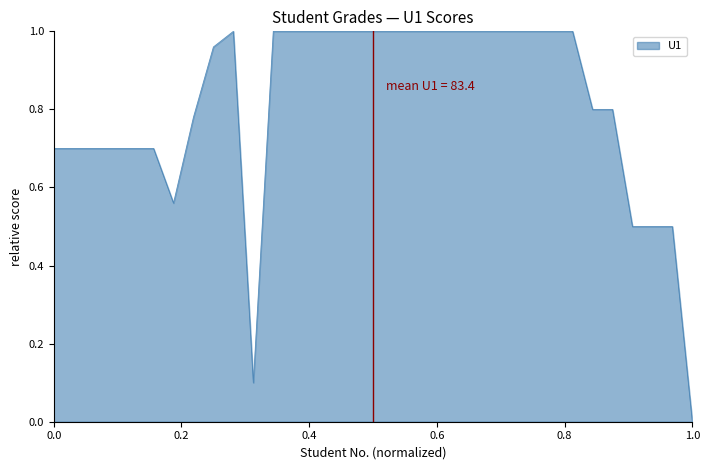

Is it true that the value at 1.0 is 0.6?

False